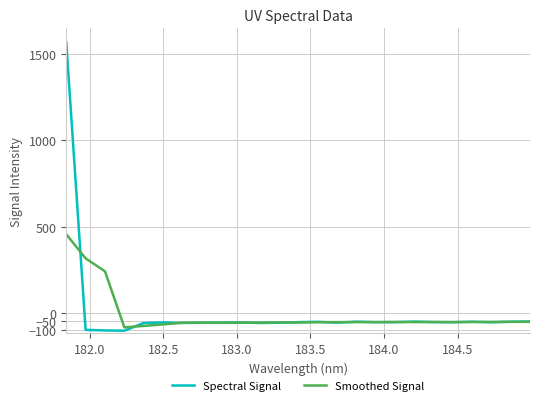

True or false: Smoothed Signal and Spectral Signal cross at least once.

True